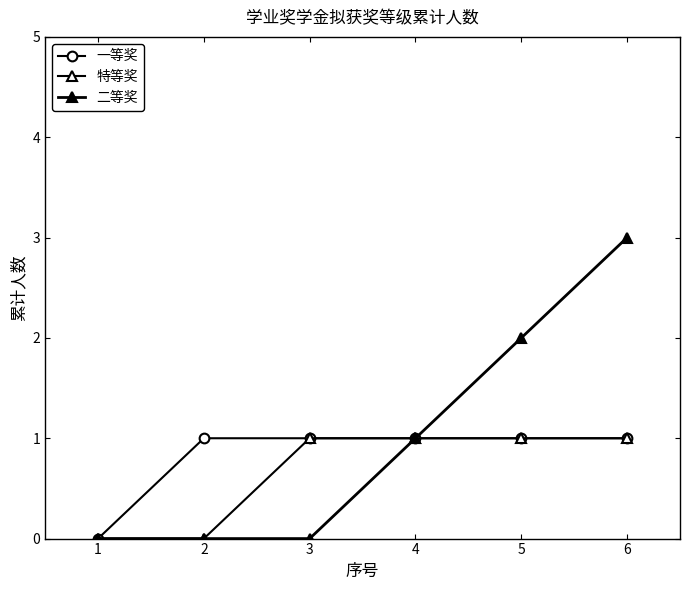

True or false: 特等奖 and 二等奖 intersect in this chart.

False